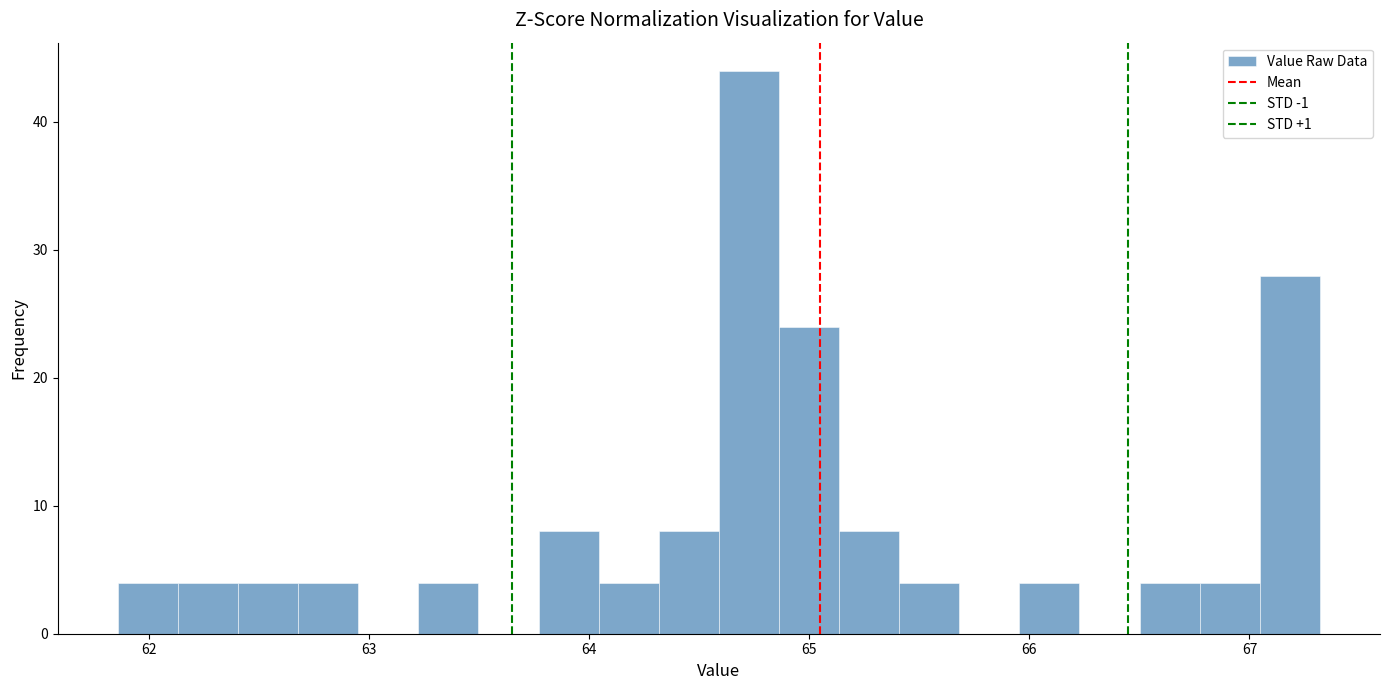

Around what value on the x-axis is the tallest bar? Give the approximate position of its centre, as read against the axis.

64.7